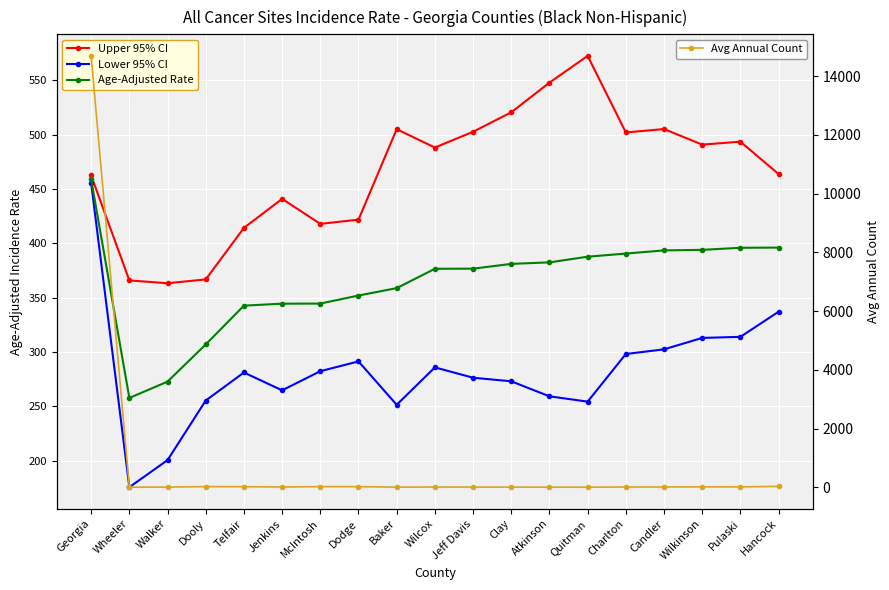

At which category is the sum across all series the highest?

Georgia